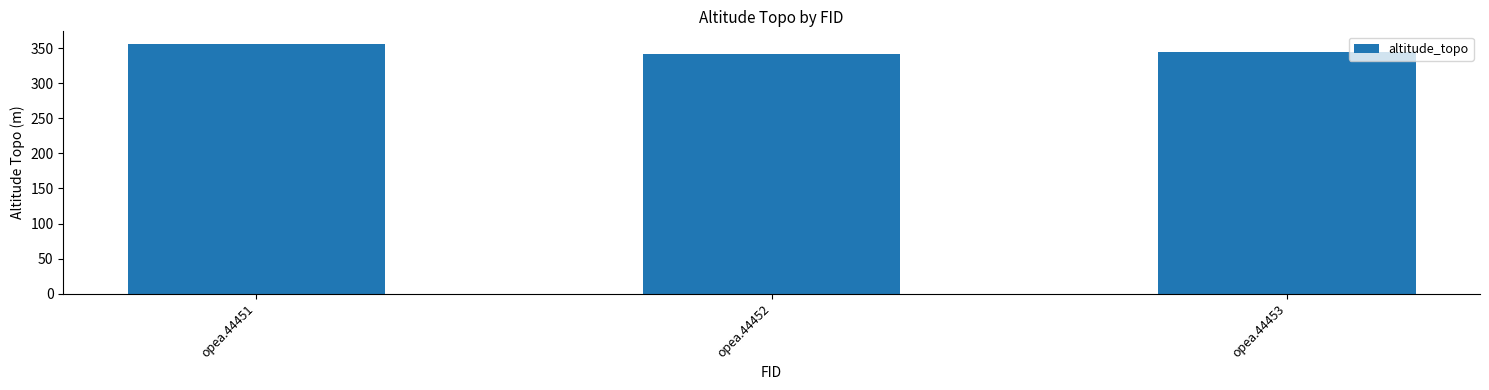

Reading left to right, transcribe all the data shown in this chart.

356	342	345